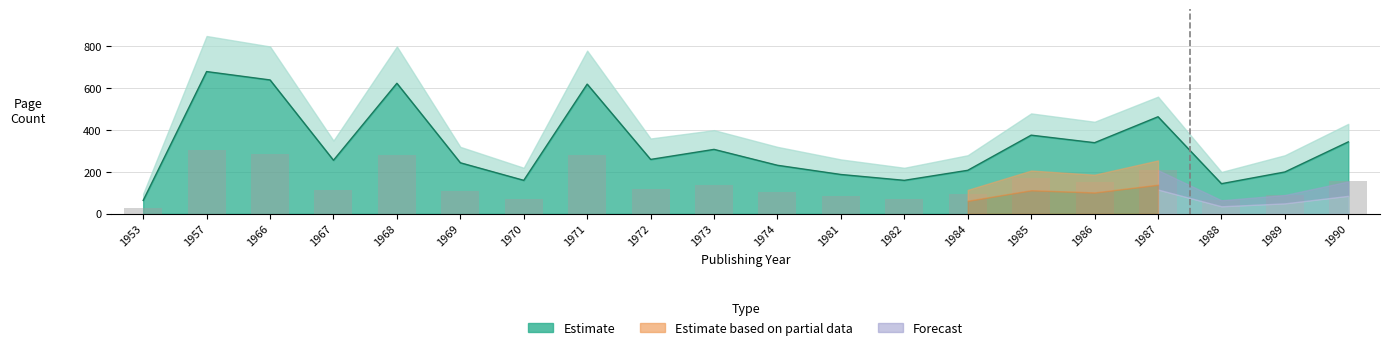

What is the difference between the second highest and minimum values?

259.2